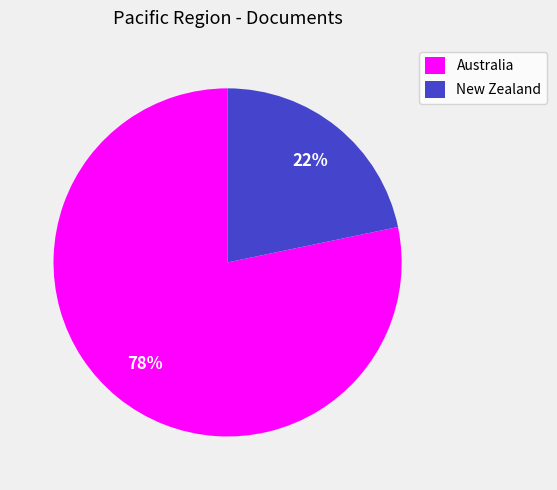

The New Zealand slice represents 22% of the pie. True or false?

True